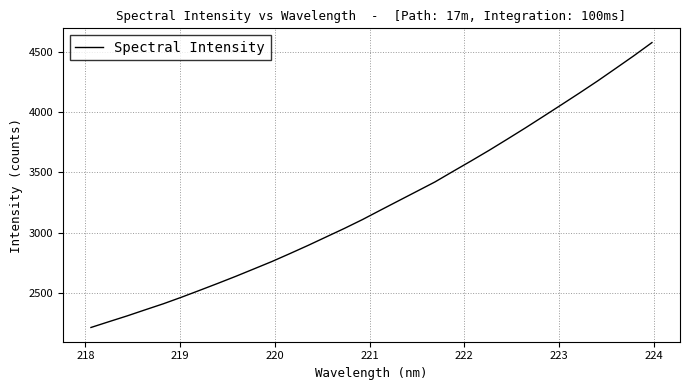

What is the minimum value shown in the chart?

2214.6